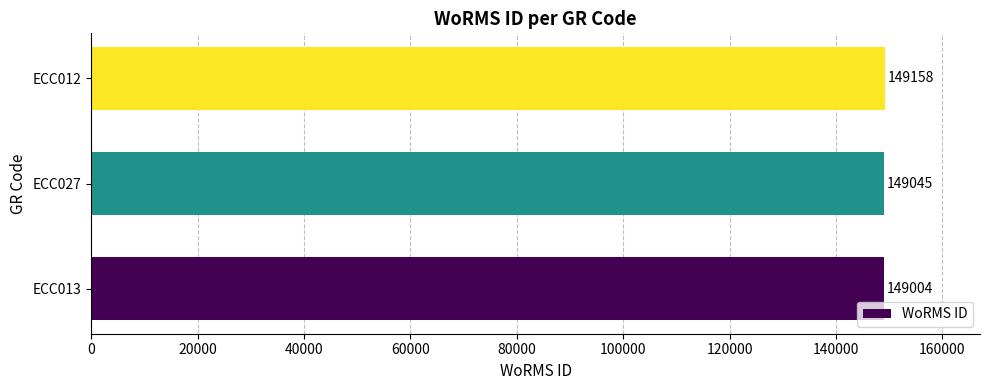

How many data points are less than 149045?

1